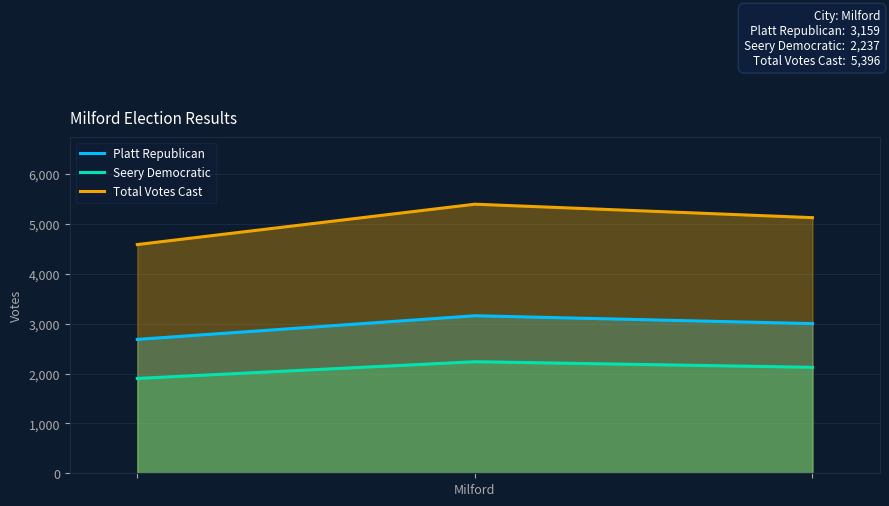

Which series has the largest total across all categories?

Total Votes Cast